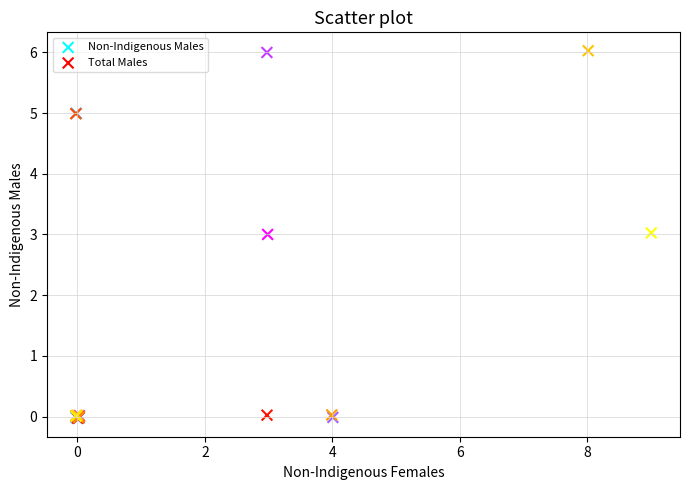

What are all the series names shown in the legend?

Non-Indigenous Males, Total Males